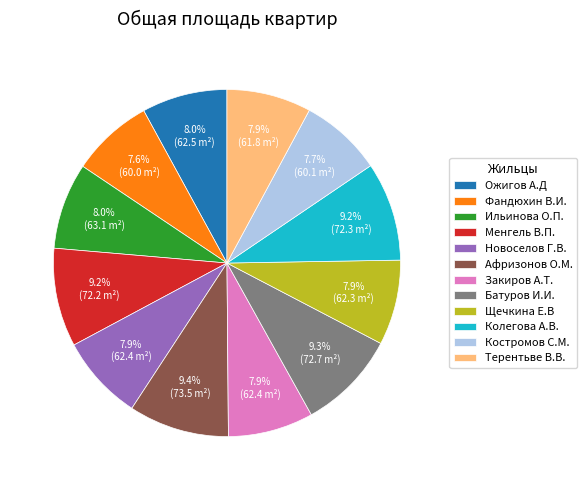

Does Закиров А.Т. account for over 50% of the chart?

No